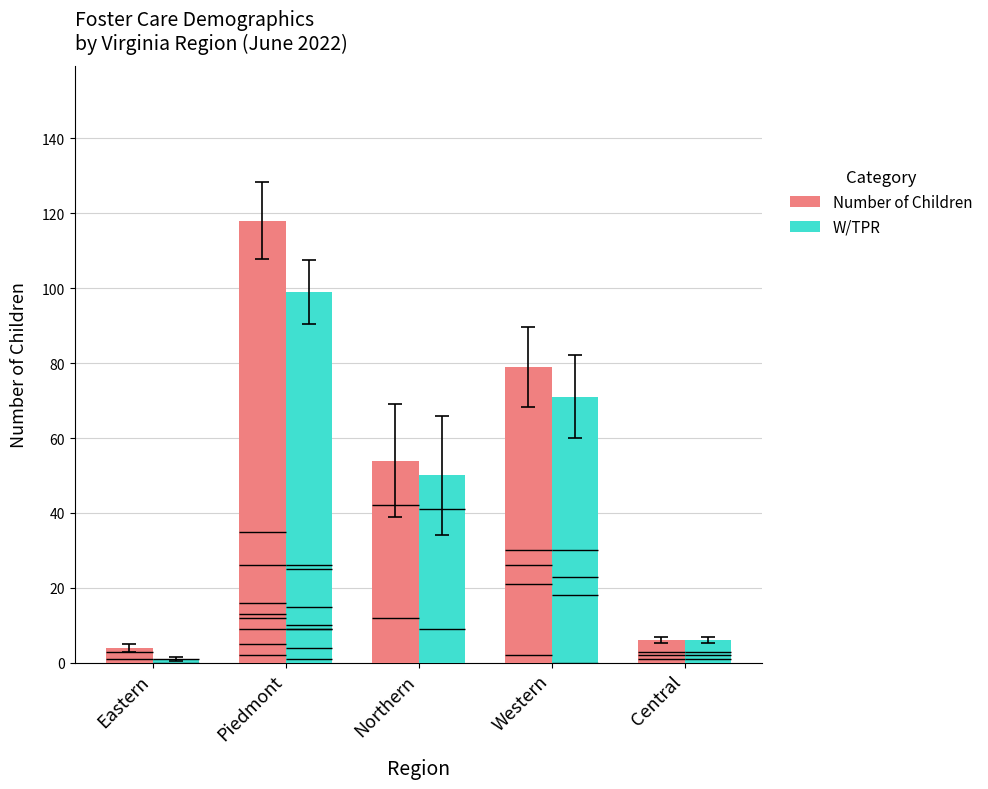

Which category has the highest value across all series?

Piedmont